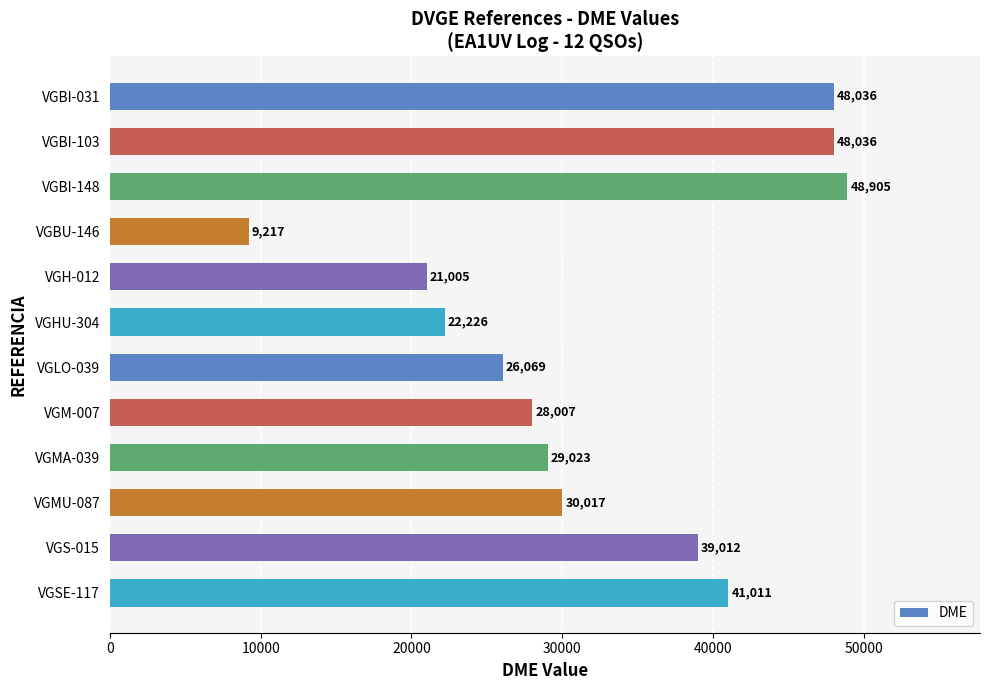

What is the label of the 8th bar from the top?

VGM-007